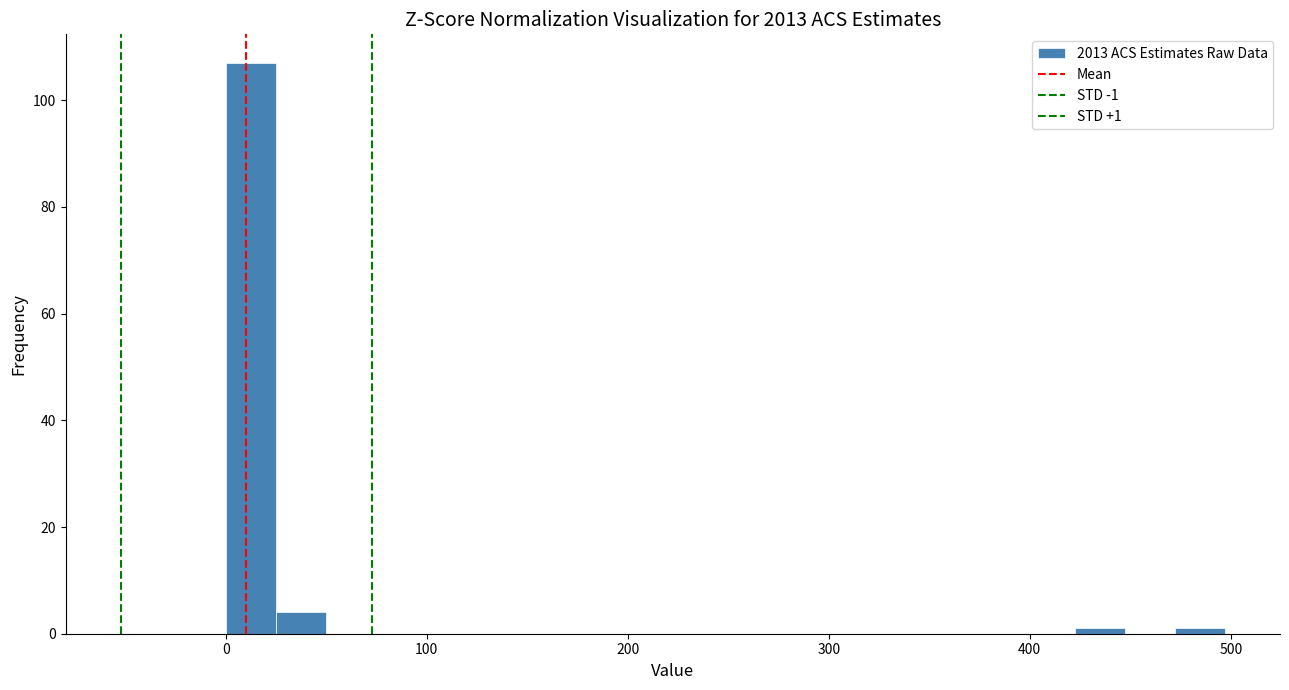

Read against the x-axis, roughly where is the centre of the tallest bar?

10